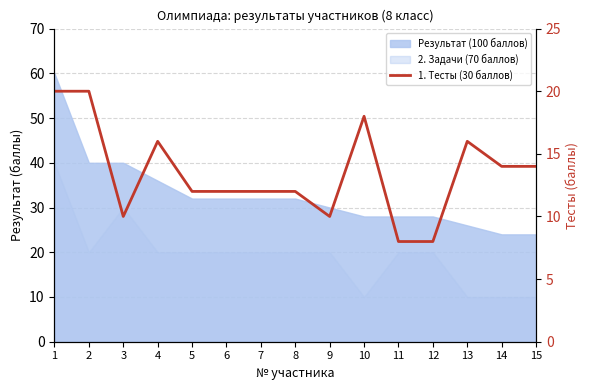

Which label corresponds to the smallest value in the chart?

11